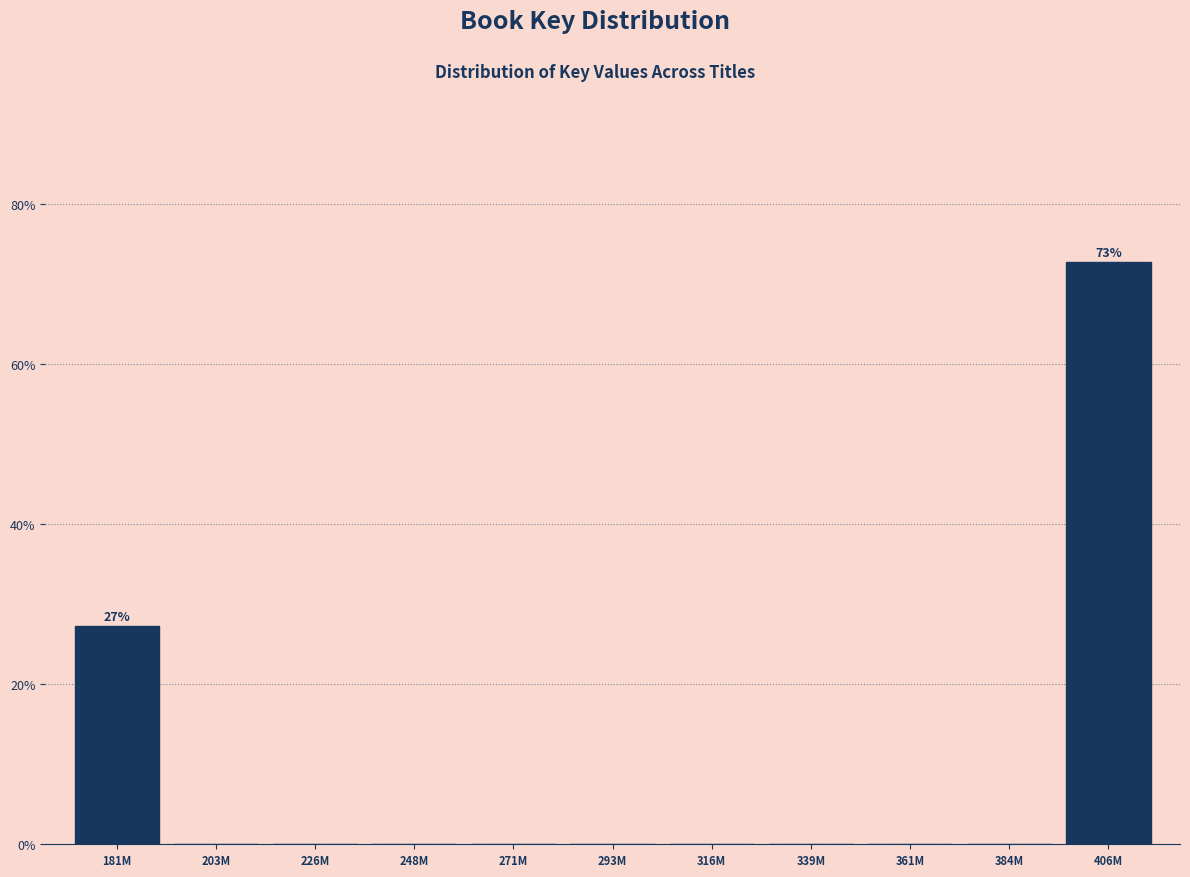

Reading right to left, what are all the values shown in this chart?

406M=72.7	384M=0.0	361M=0.0	339M=0.0	316M=0.0	293M=0.0	271M=0.0	248M=0.0	226M=0.0	203M=0.0	181M=27.3